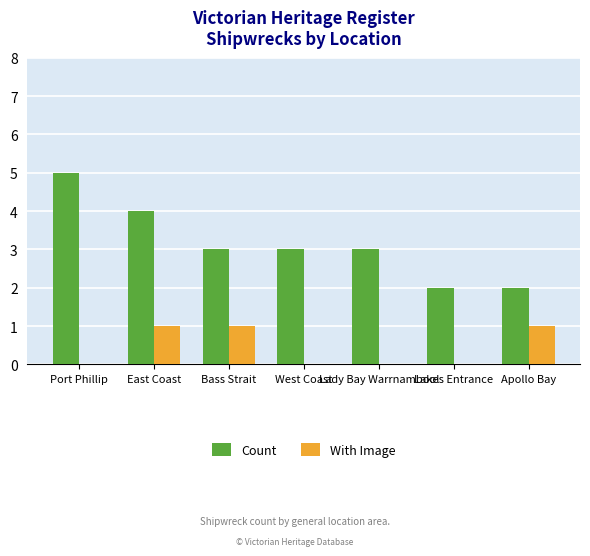

At which label does Count reach its peak?

Port Phillip